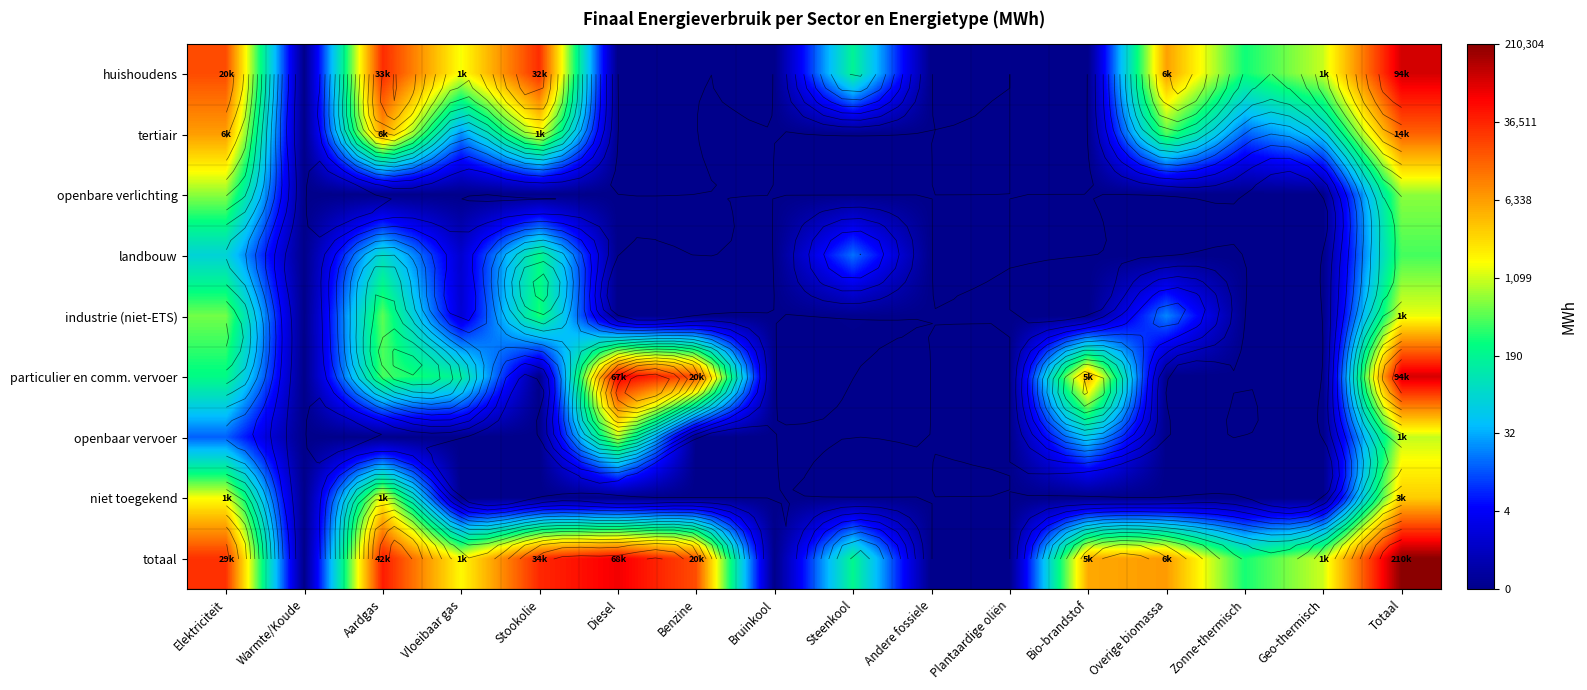

At which category is the sum across all series the highest?

Totaal